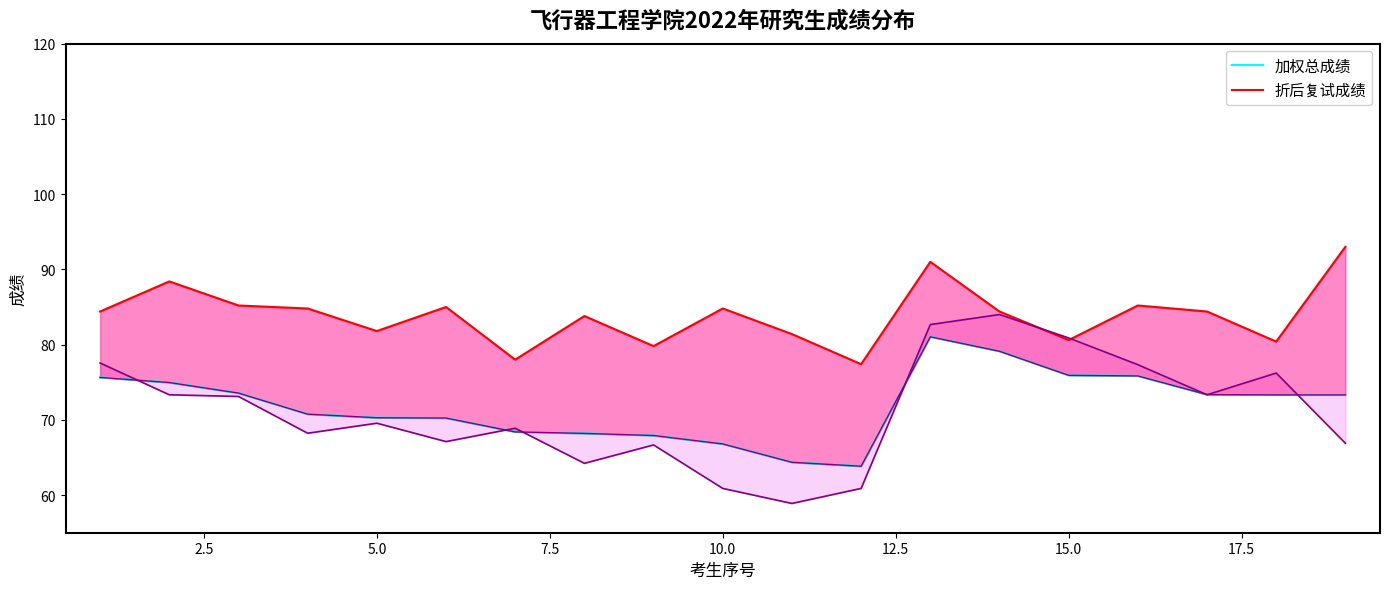

What is the highest value of the 折后复试成绩 series?

93.0